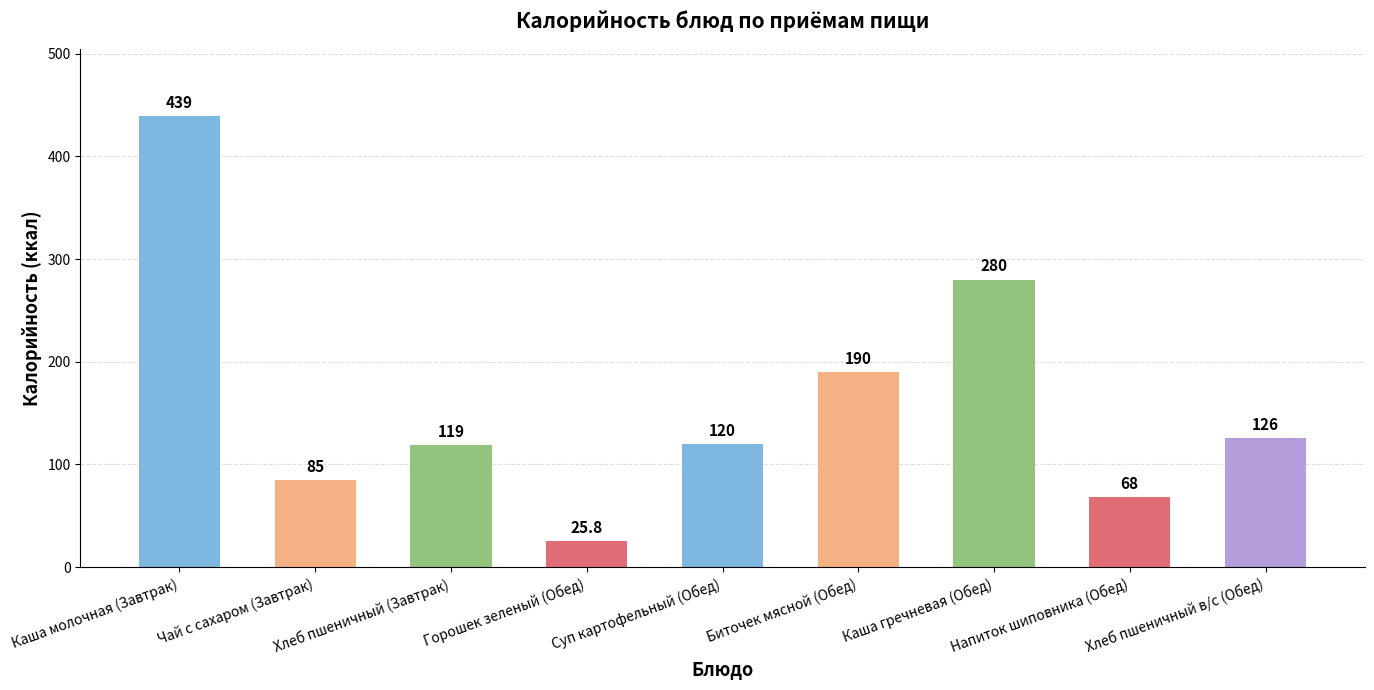

What is the difference between the second highest and minimum values?

254.2